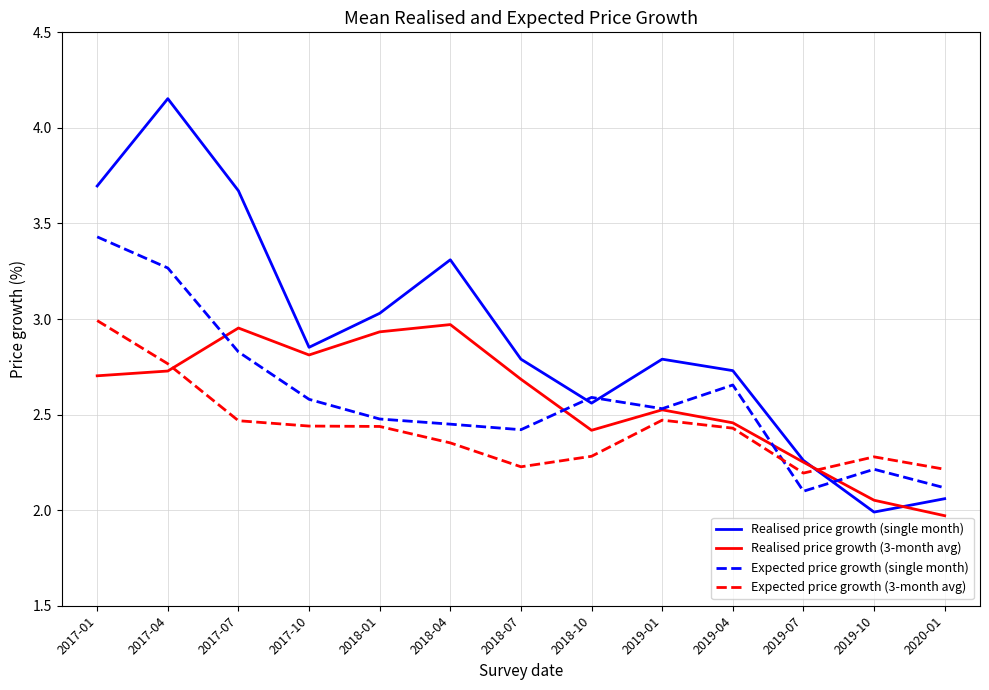

Which category has the lowest value in the Realised price growth (single month) series?

2019-10